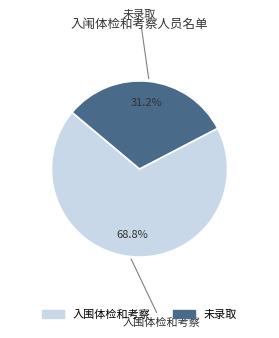

What is the largest slice in the pie chart?

入围体检和考察